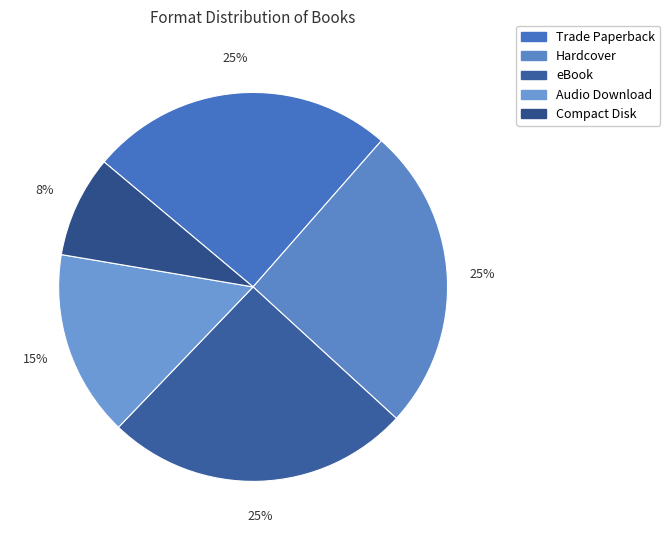

Is Audio Download the majority of the pie?

No